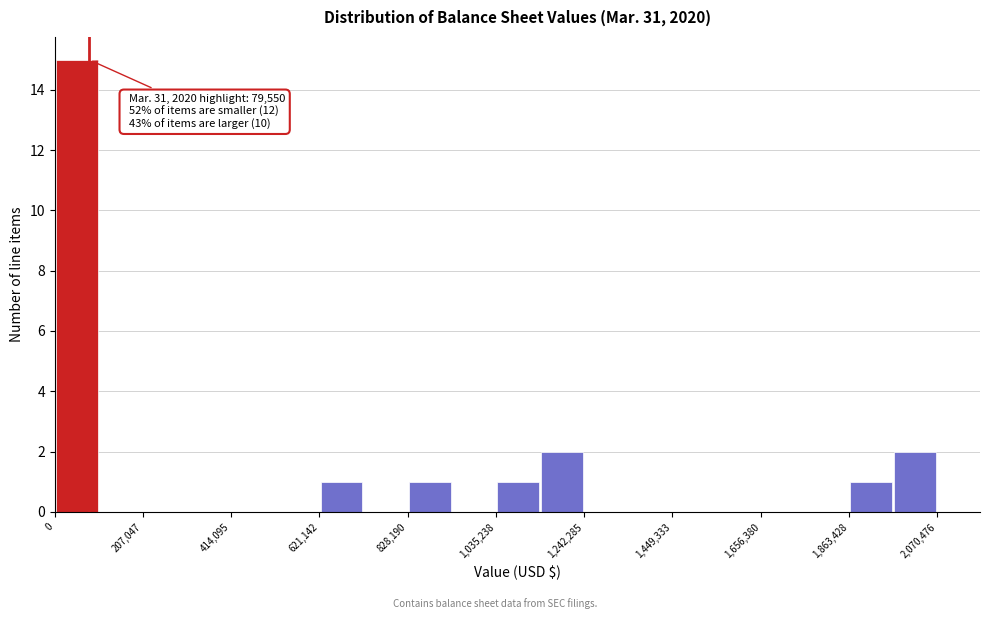

Around what value on the x-axis is the tallest bar? Give the approximate position of its centre, as read against the axis.

50000